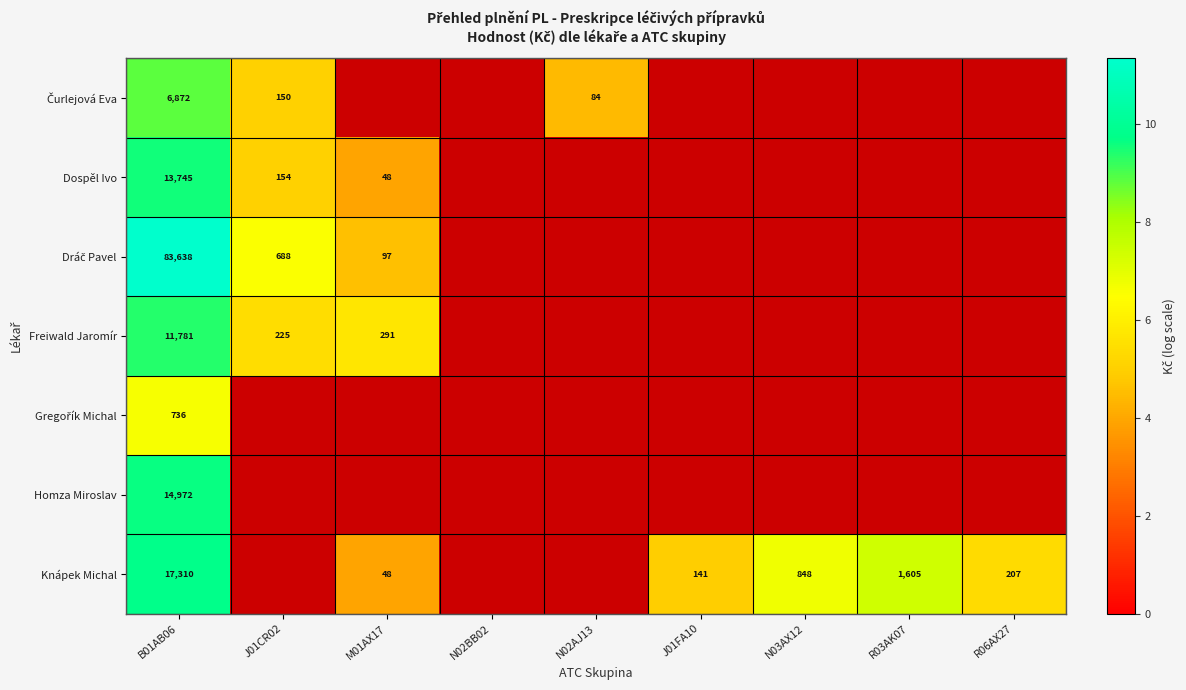

What is the total value across all series at B01AB06?

149054.0